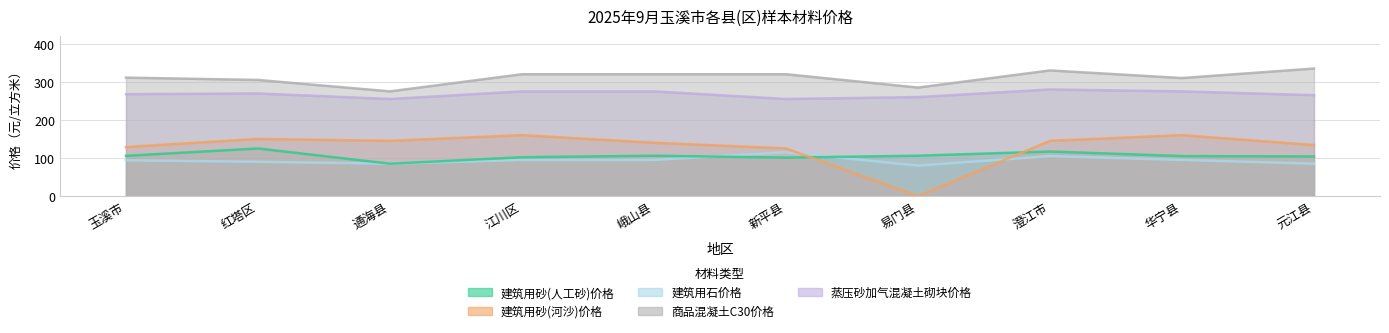

Reading left to right, what are all the values shown in this chart?

建筑用砂(人工砂)价格: 玉溪市=105.7	红塔区=125.0	通海县=85.0	江川区=102.0	峨山县=106.0	新平县=101.0	易门县=106.0	澄江市=117.0	华宁县=105.0	元江县=104.0
建筑用砂(河沙)价格: 玉溪市=128.8	红塔区=150.0	通海县=145.0	江川区=160.0	峨山县=140.0	新平县=125.0	易门县=0.0	澄江市=145.0	华宁县=160.0	元江县=134.0
建筑用石价格: 玉溪市=93.9	红塔区=90.0	通海县=85.0	江川区=95.0	峨山县=95.0	新平县=115.0	易门县=80.0	澄江市=105.0	华宁县=95.0	元江县=85.0
商品混凝土C30价格: 玉溪市=311.1	红塔区=305.0	通海县=275.0	江川区=320.0	峨山县=320.0	新平县=320.0	易门县=285.0	澄江市=330.0	华宁县=310.0	元江县=335.0
蒸压砂加气混凝土砌块价格: 玉溪市=267.7	红塔区=269.5	通海县=255.0	江川区=275.0	峨山县=275.0	新平县=255.0	易门县=260.0	澄江市=280.0	华宁县=275.0	元江县=265.0